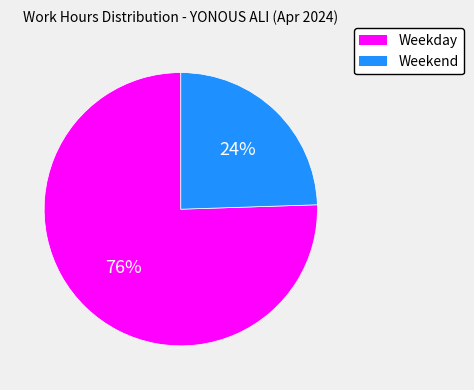

To the nearest percent, what is the average slice percentage?

50%